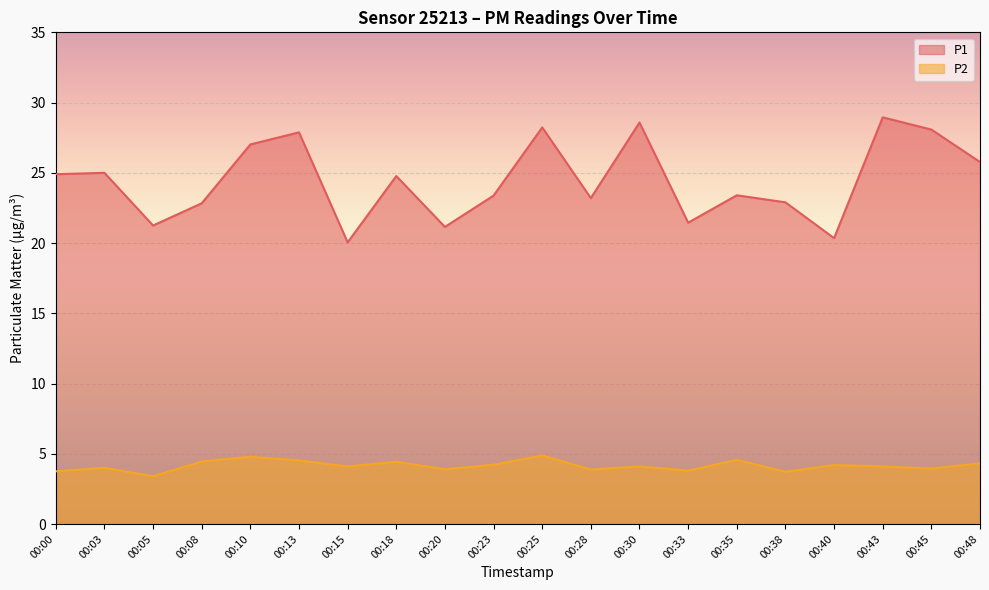

Which label corresponds to the smallest value in the chart?

00:05